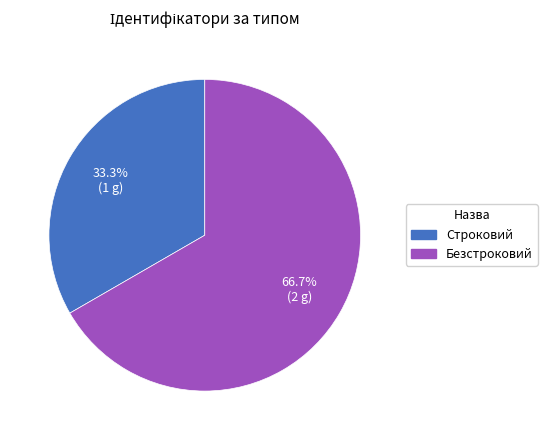

Is there a majority slice in this chart?

Yes